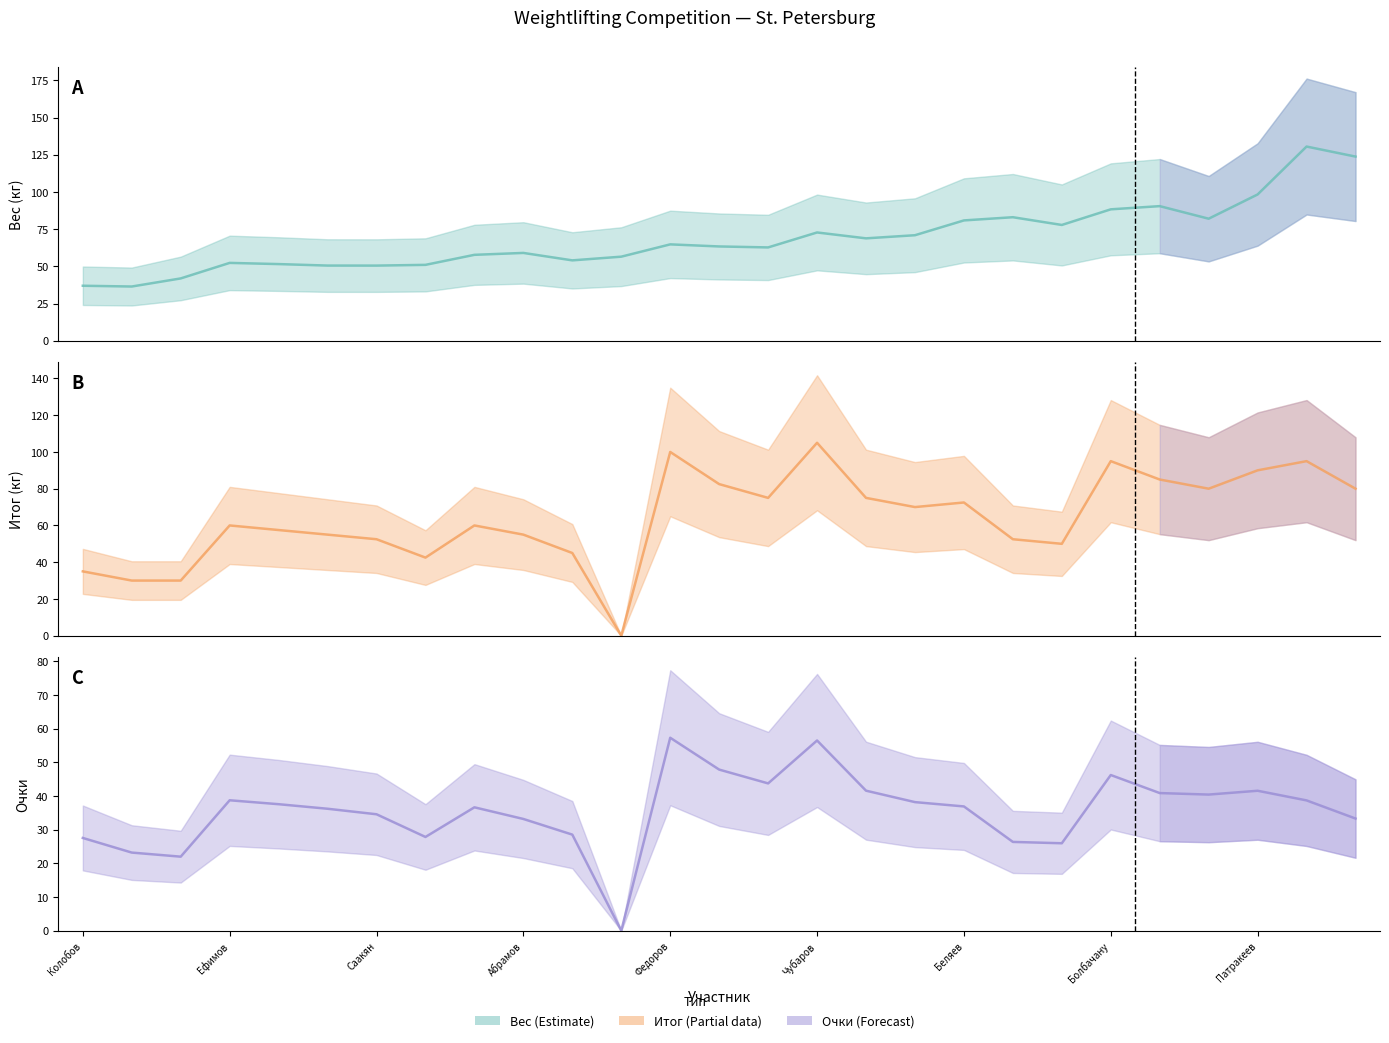

The value of очки at 54.0 is 28.4. True or false?

False